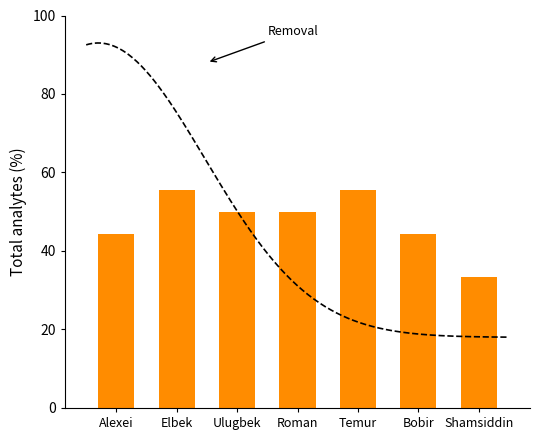

What is the value of the 5th bar from the left?

55.6